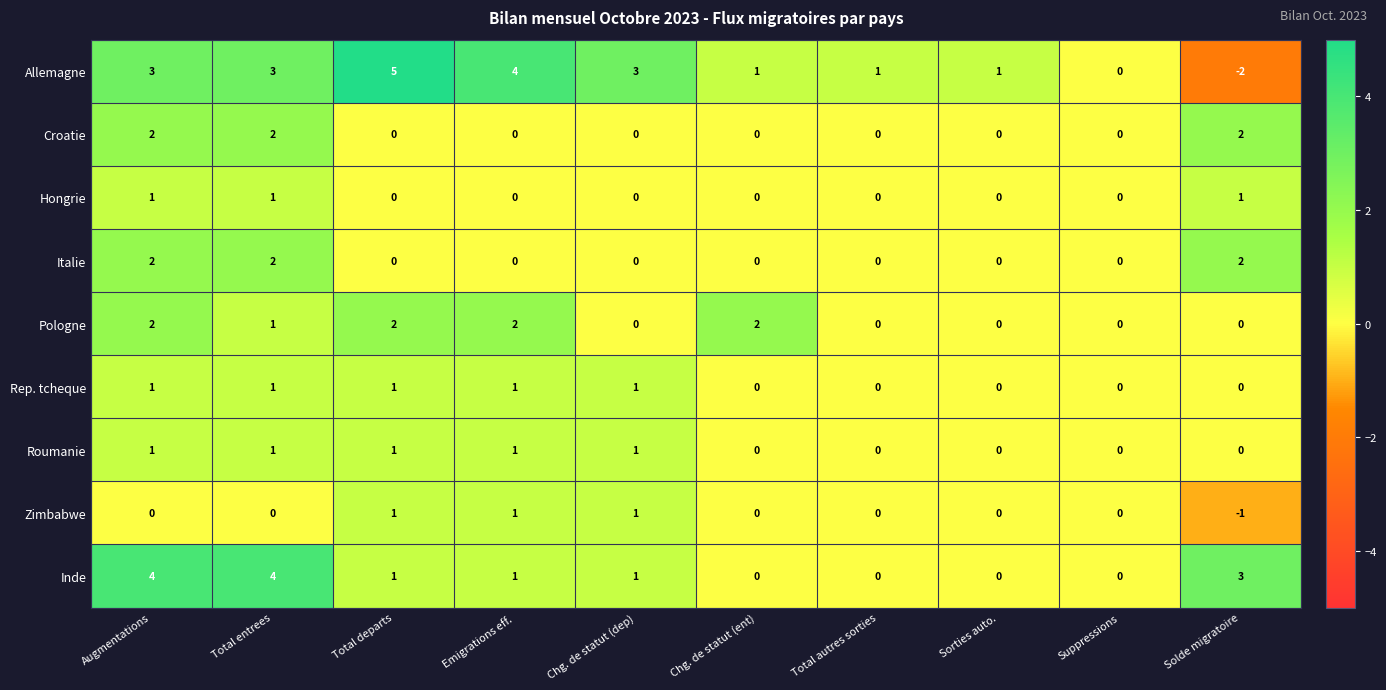

Where does the Pologne series first go above 1?

Augmentations